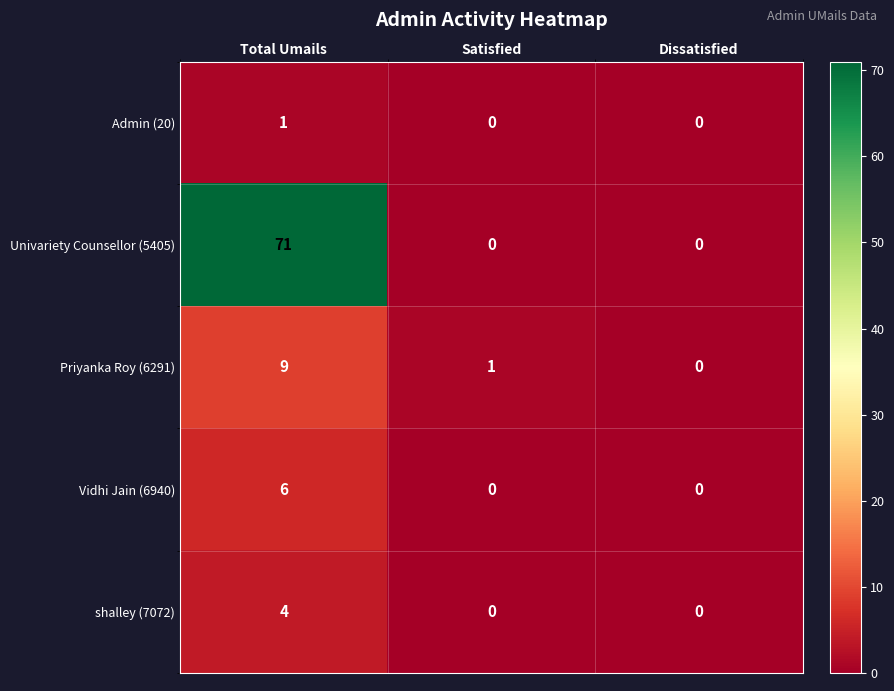

Which series changed the most between Satisfied and Dissatisfied?

Priyanka Roy (6291)